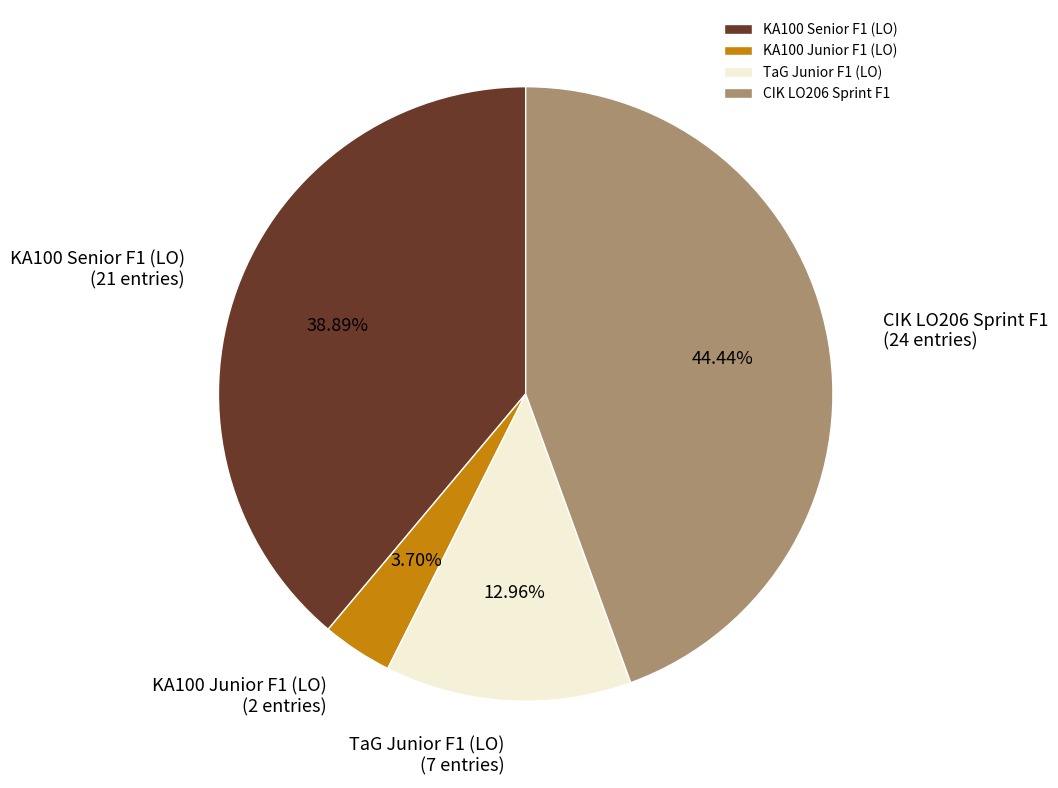

How many segments does this pie chart have?

4